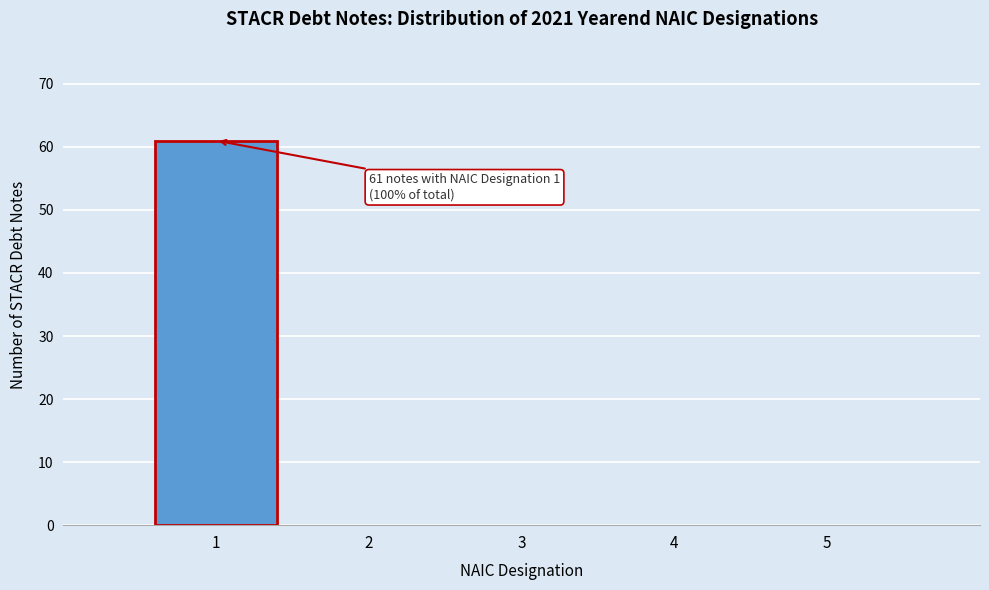

Over which range of the x-axis is the bar tallest?

0.5 to 1.5